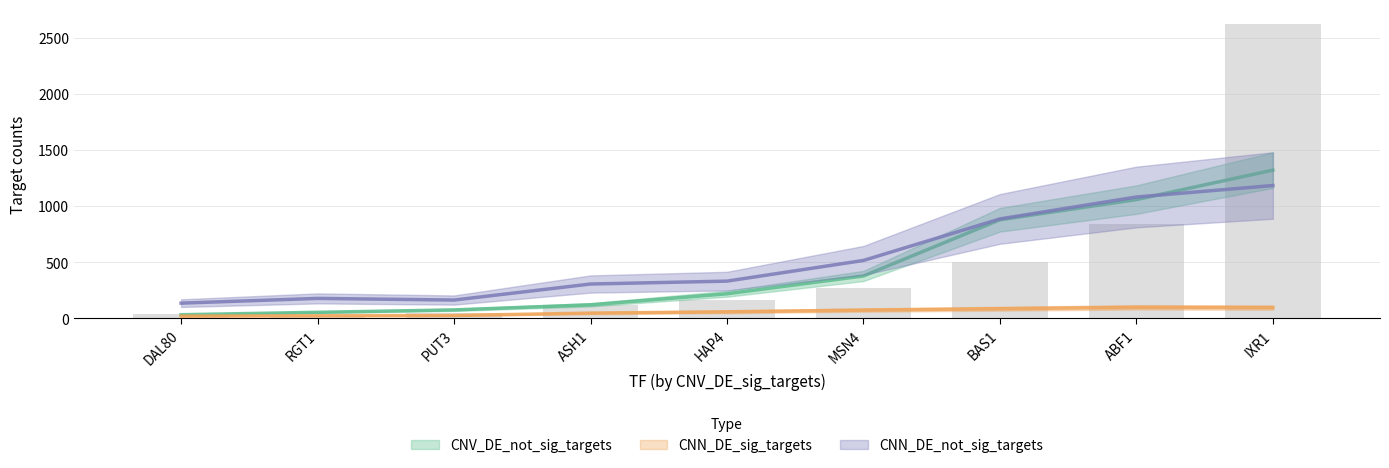

Which series has the widest spread of values?

CNV_DE_not_sig_targets